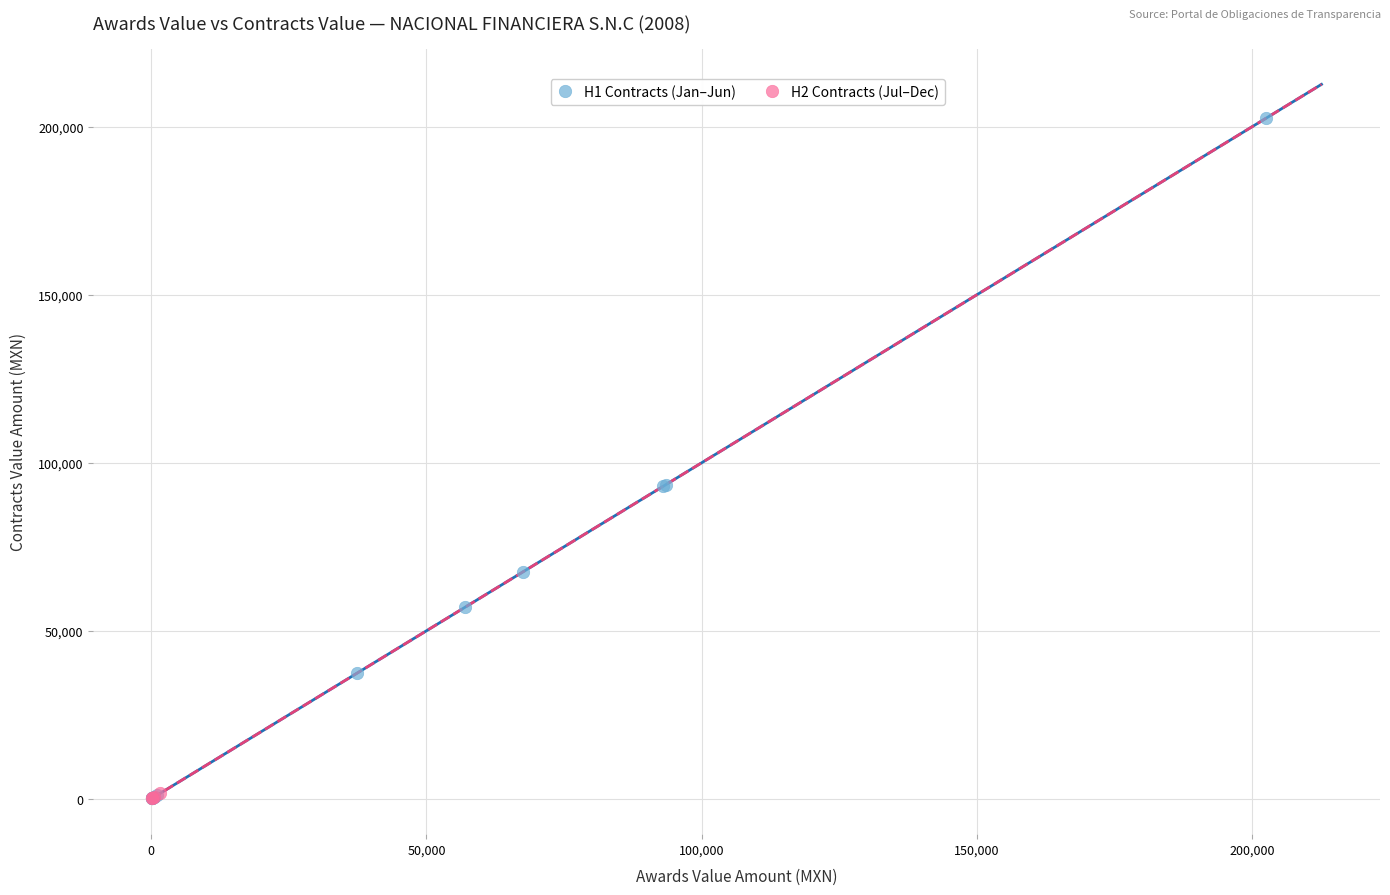

Which series has the widest spread of Y values?

H1 Contracts (Jan–Jun)